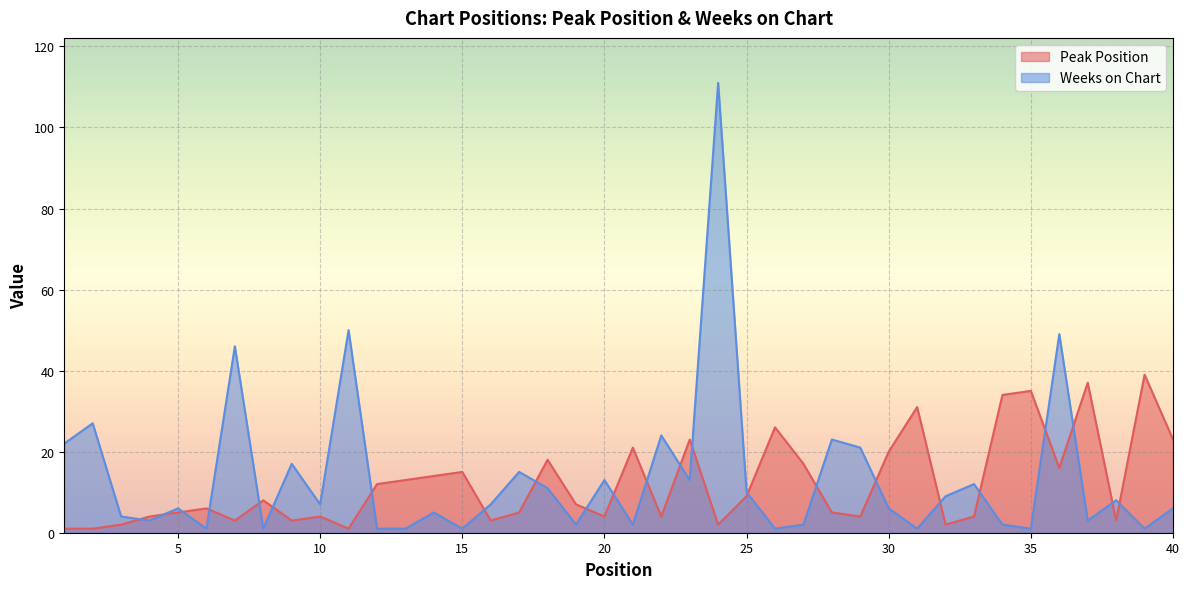

Reading right to left, transcribe all the data shown in this chart.

Peak Position: 23	39	3	37	16	35	34	4	2	31	20	4	5	17	26	9	2	23	4	21	4	7	18	5	3	15	14	13	12	1	4	3	8	3	6	5	4	2	1	1
Weeks on Chart: 6	1	8	3	49	1	2	12	9	1	6	21	23	2	1	10	111	13	24	2	13	2	11	15	7	1	5	1	1	50	7	17	1	46	1	6	3	4	27	22